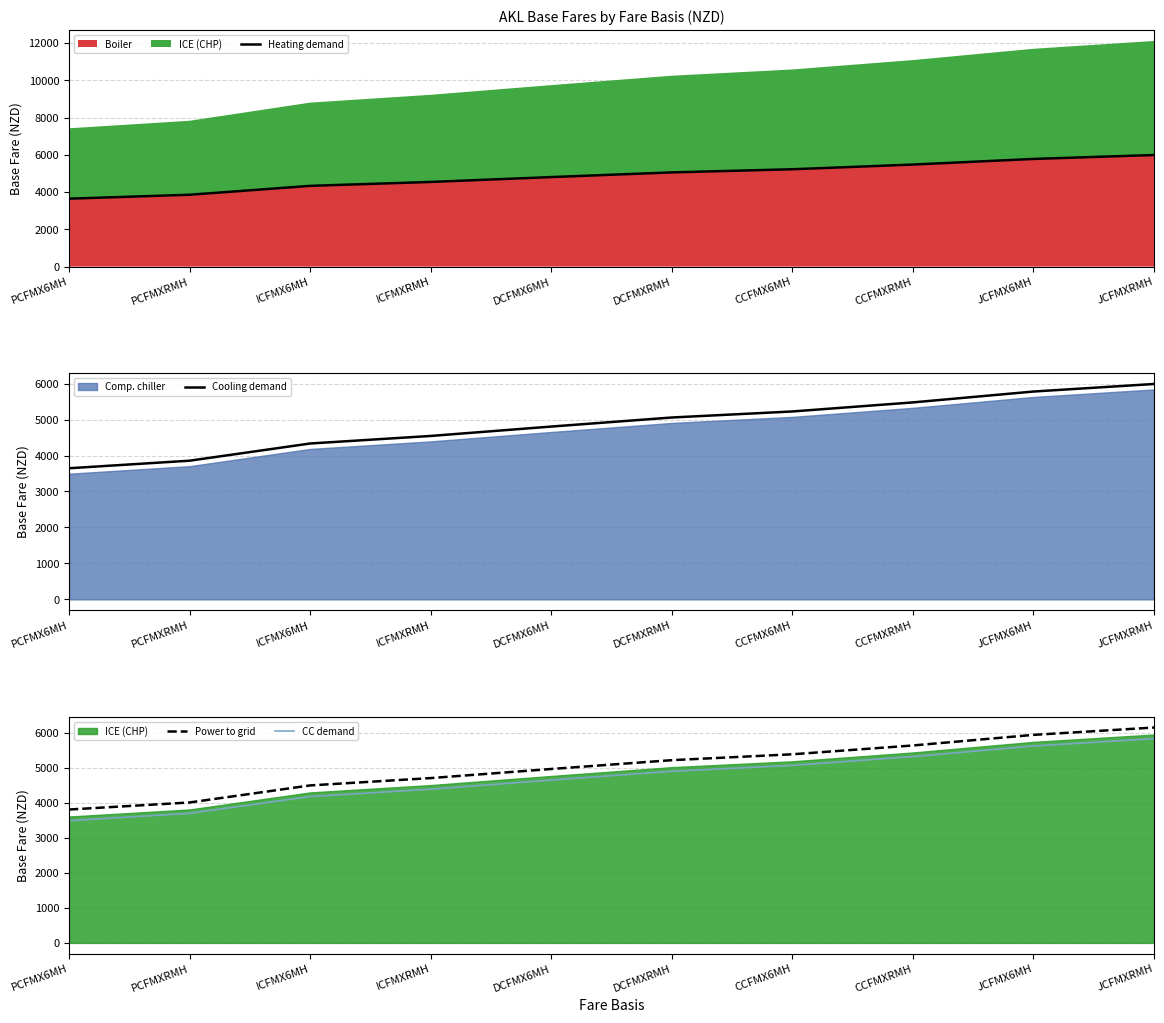

What is the lowest value of the Cooling demand series?

3646